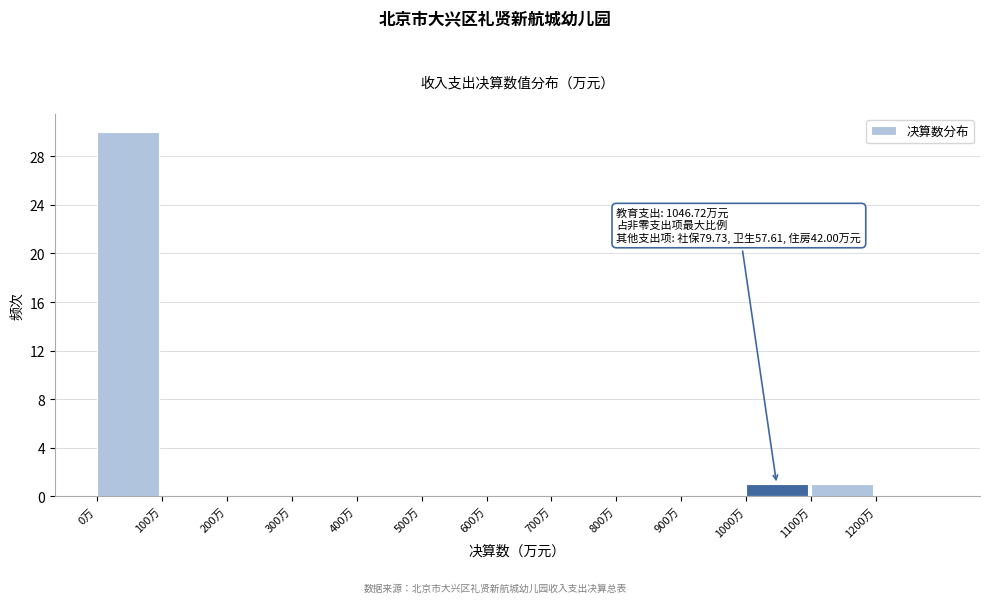

Over which range of the x-axis is the bar tallest?

0 to 100